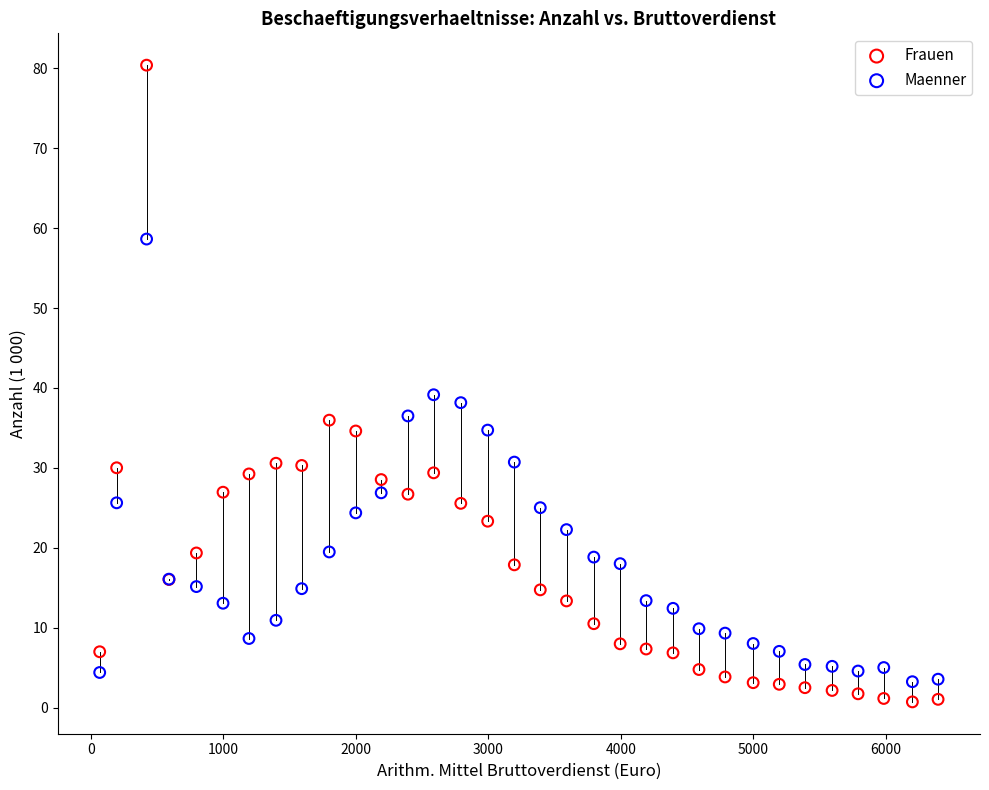

Which series reaches the maximum Y coordinate?

Frauen